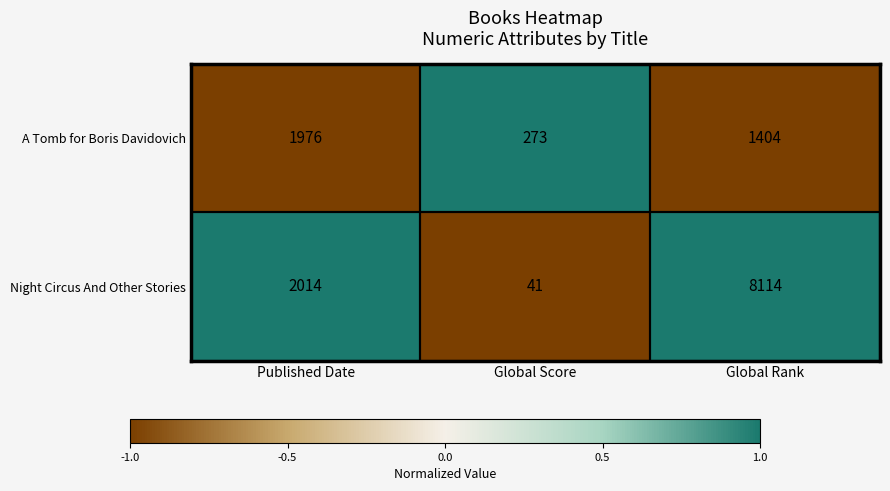

Which series has the widest spread of values?

Night Circus And Other Stories